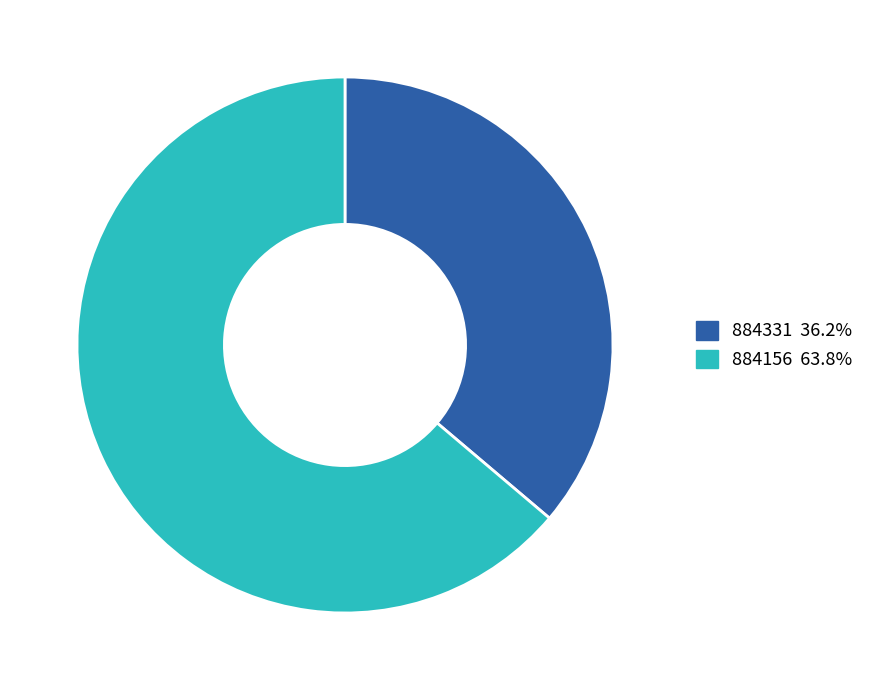

Which slice represents more than half of the pie?

884156